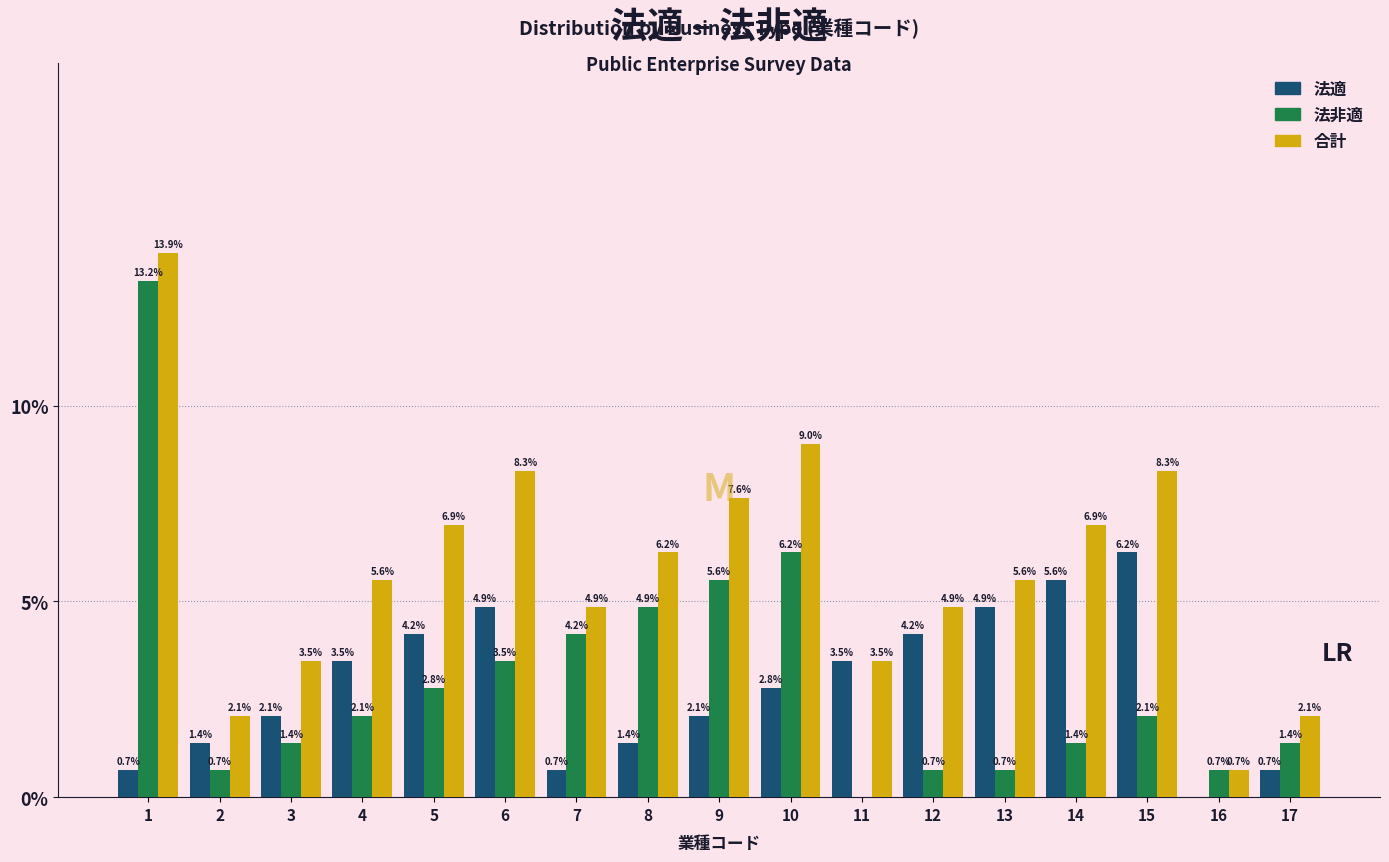

Is the value of 合計 at 17 greater than the value of 法非適 at 12?

Yes